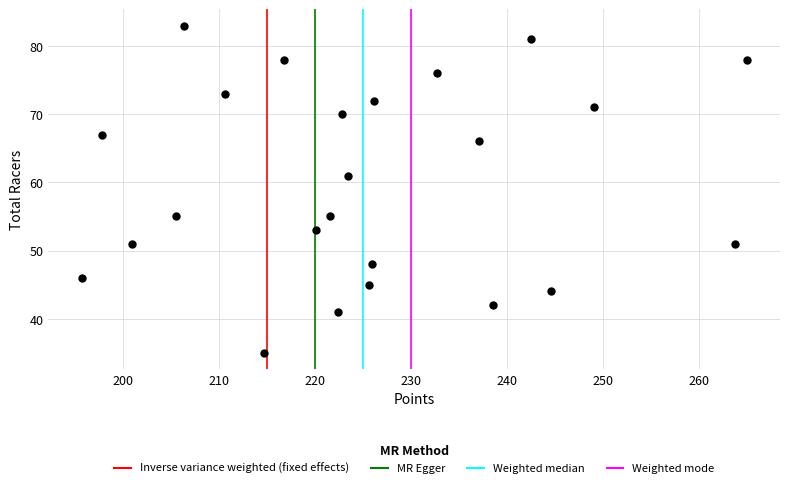

What is the range of Y values (max minus min)?

48